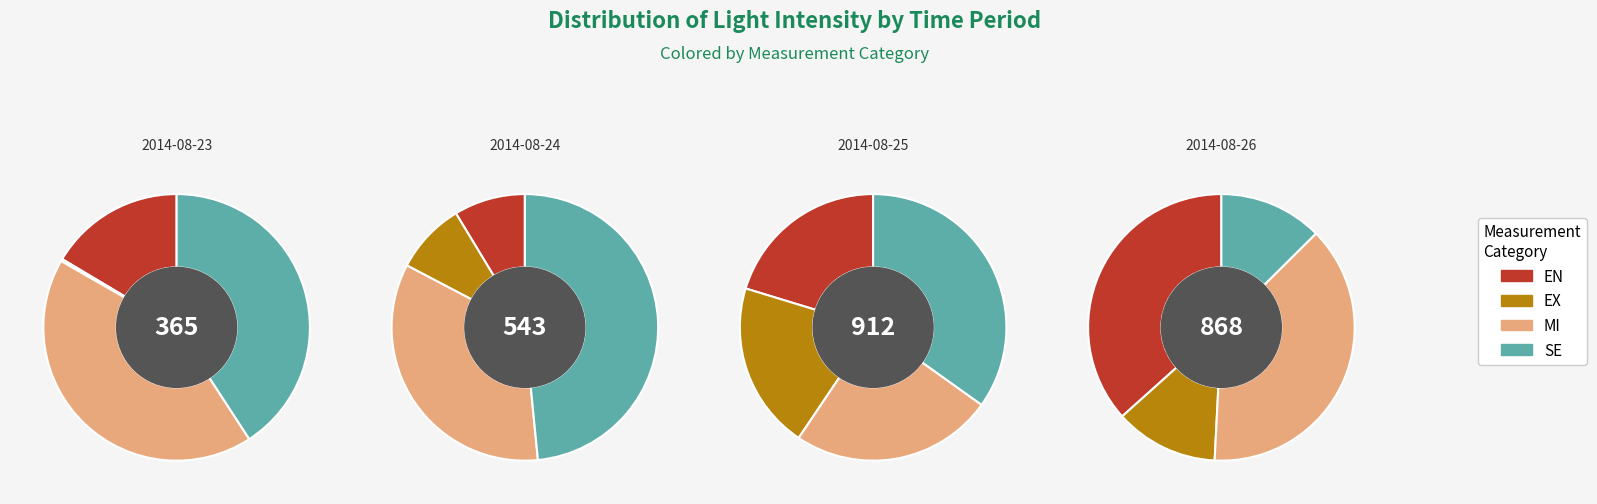

Between 2014-08-23 and 2014-08-26, which series saw the biggest shift?

EN